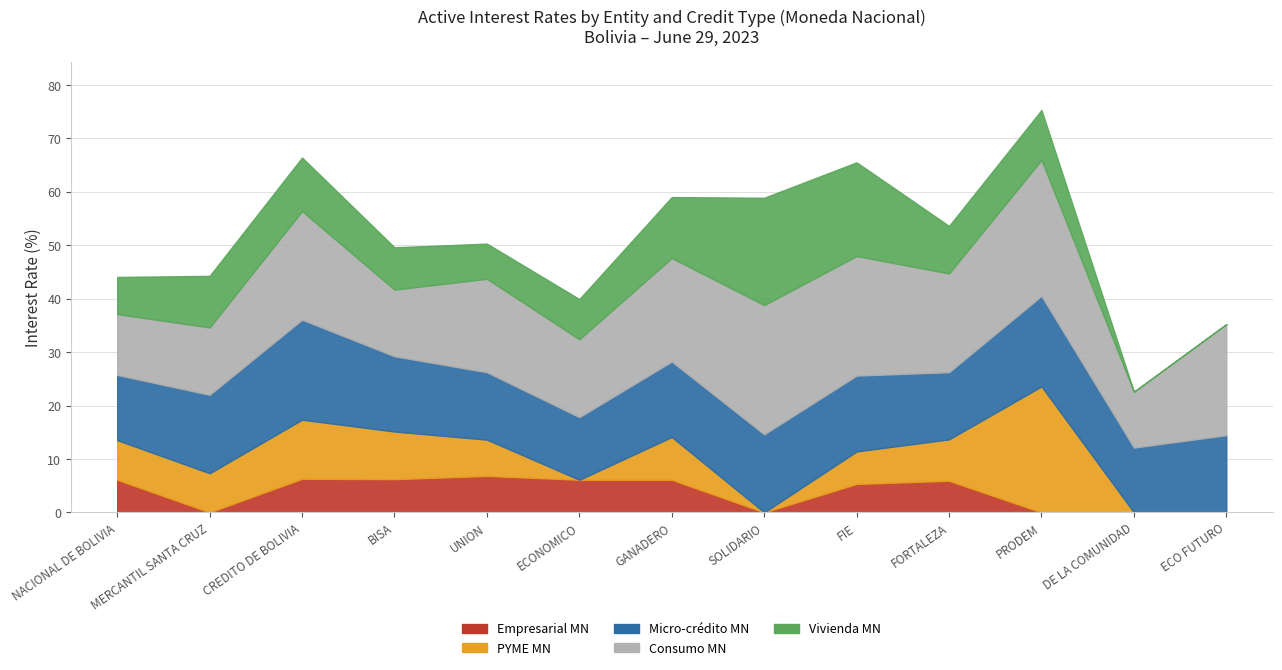

Is the value of Consumo MN at CREDITO DE BOLIVIA greater than the value of Empresarial MN at GANADERO?

Yes